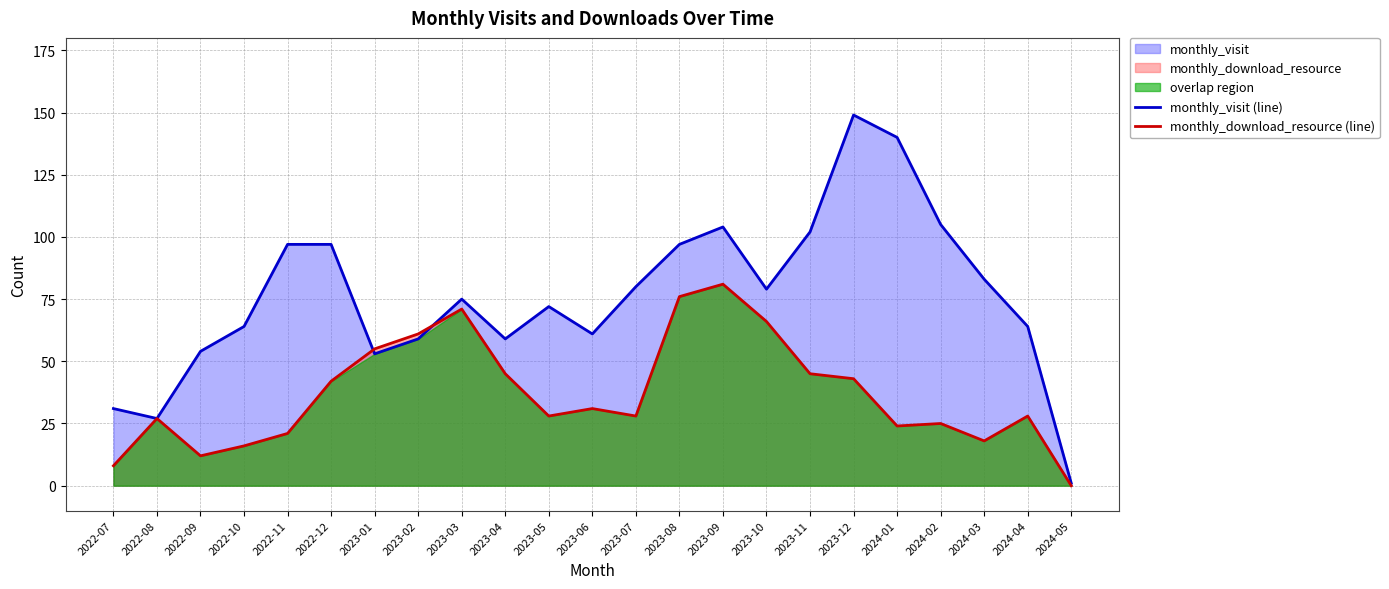

True or false: monthly_visit (line) and monthly_download_resource (line) cross at least once.

True